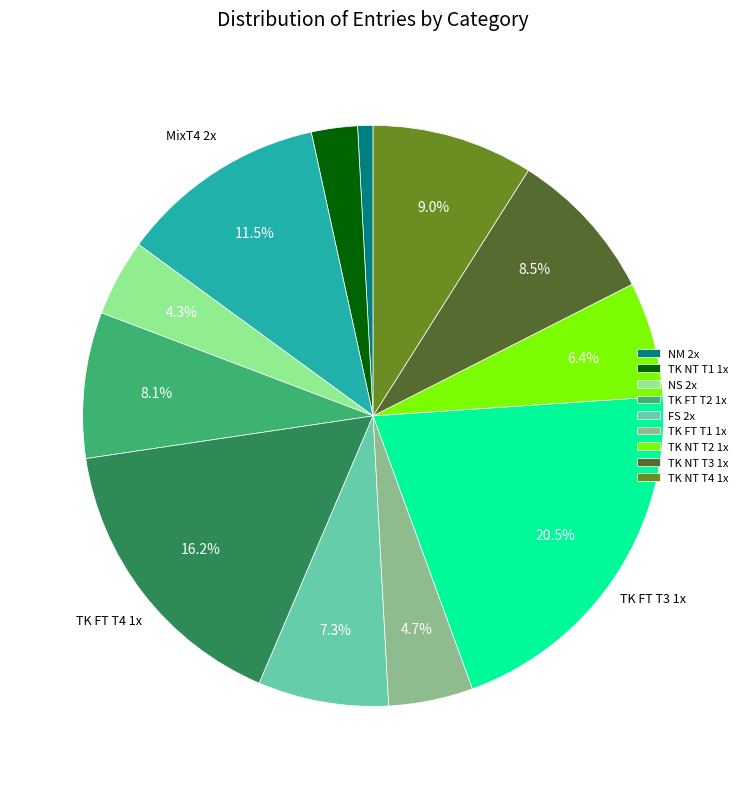

Is there any slice that represents more than half of the pie?

No